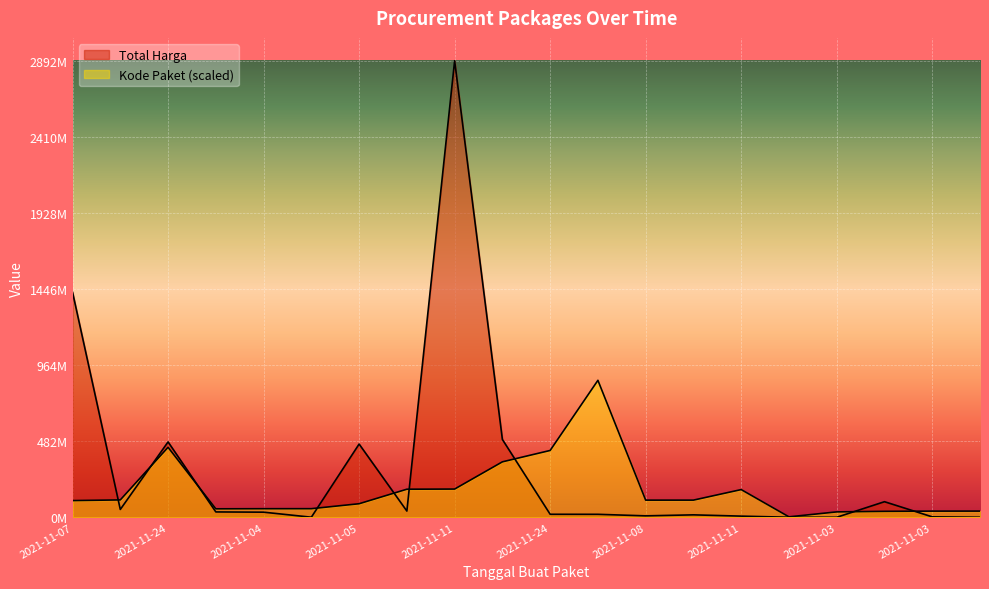

The Kode Paket series shows 443352007.5 at 2021-11-24. True or false?

True